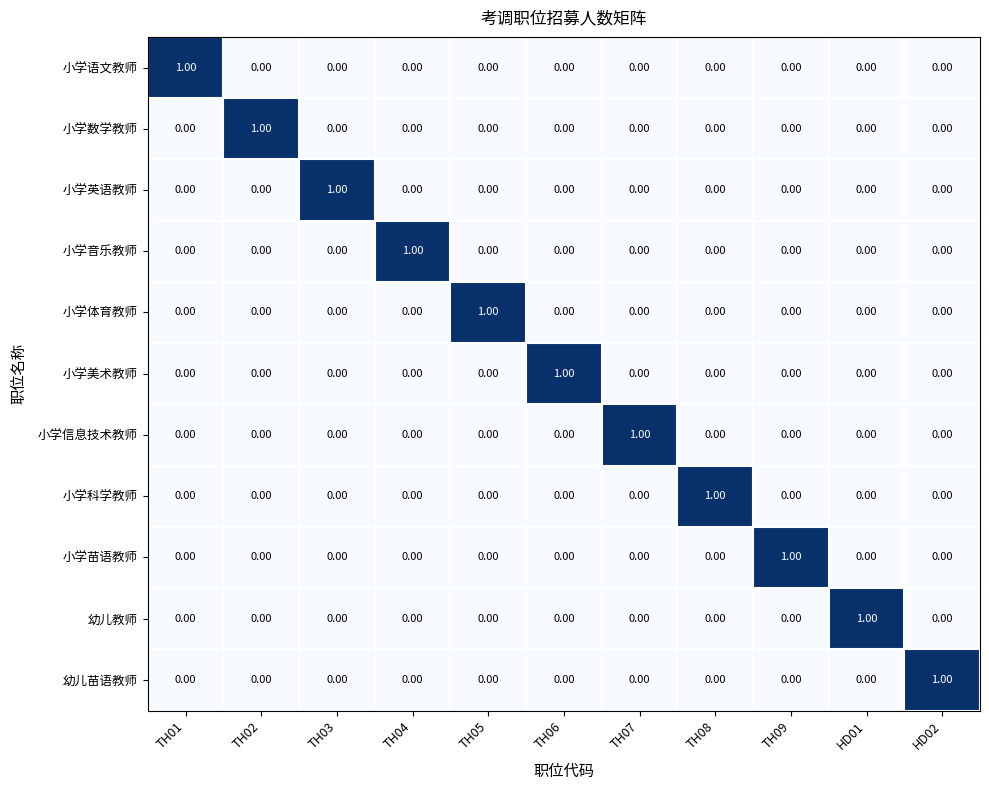

Count the number of categories in the chart.

11